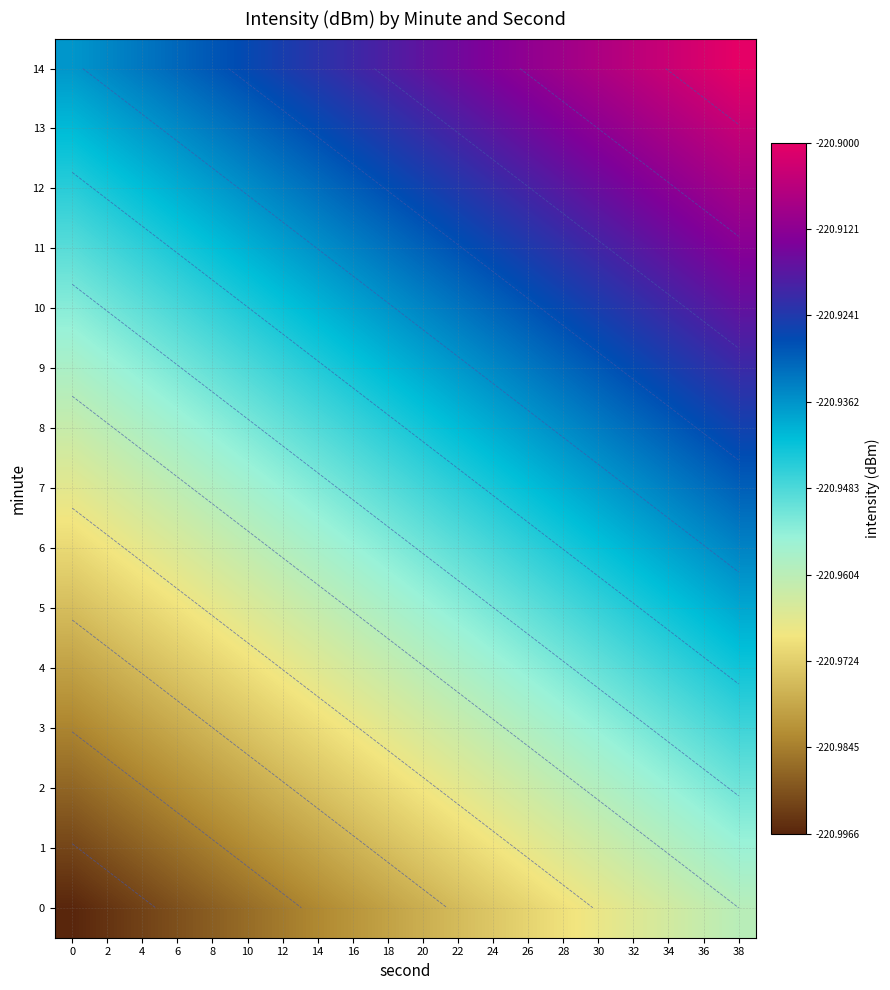

List the labels in order of 12 value, smallest first.

0, 2, 4, 6, 8, 10, 12, 14, 16, 18, 20, 22, 24, 26, 28, 30, 32, 34, 36, 38